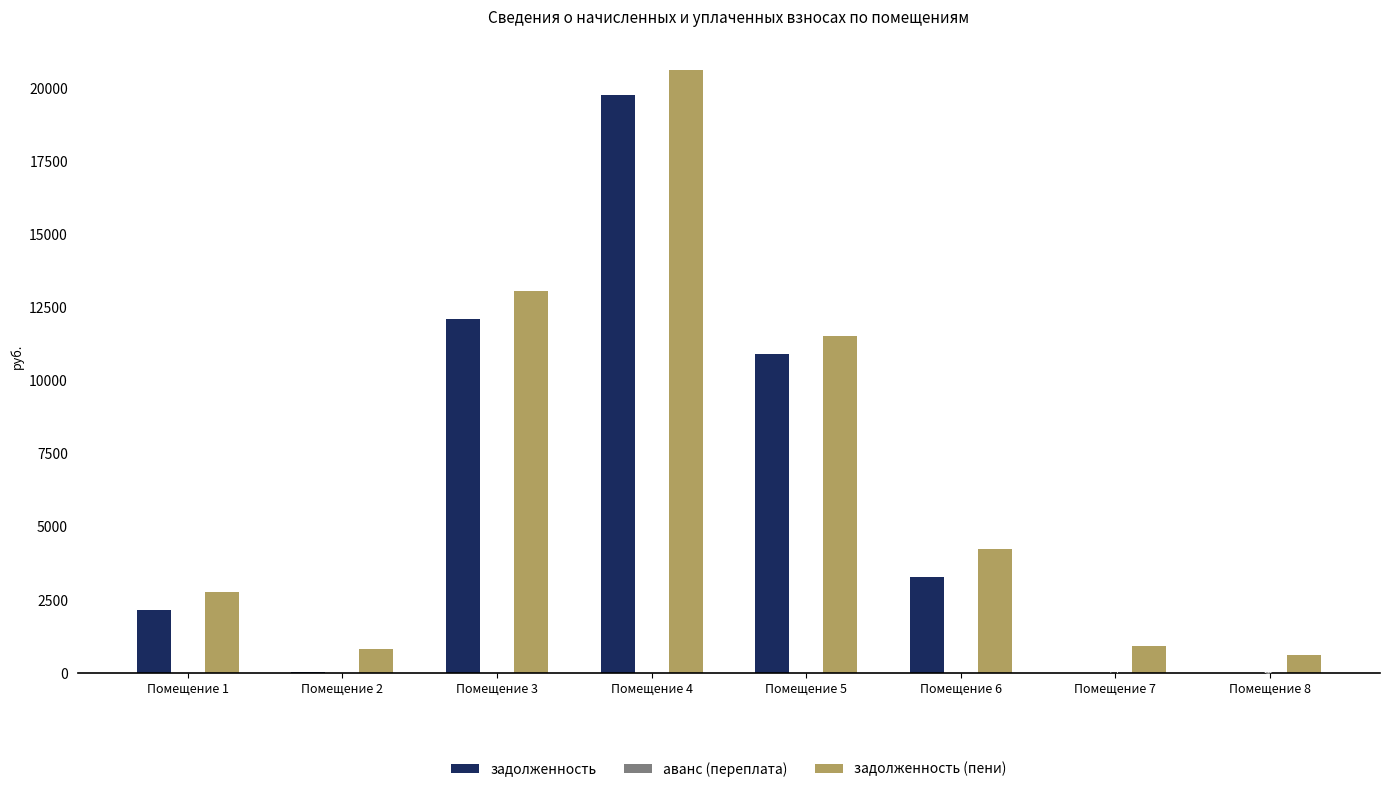

At which category is the sum across all series the highest?

Помещение 4